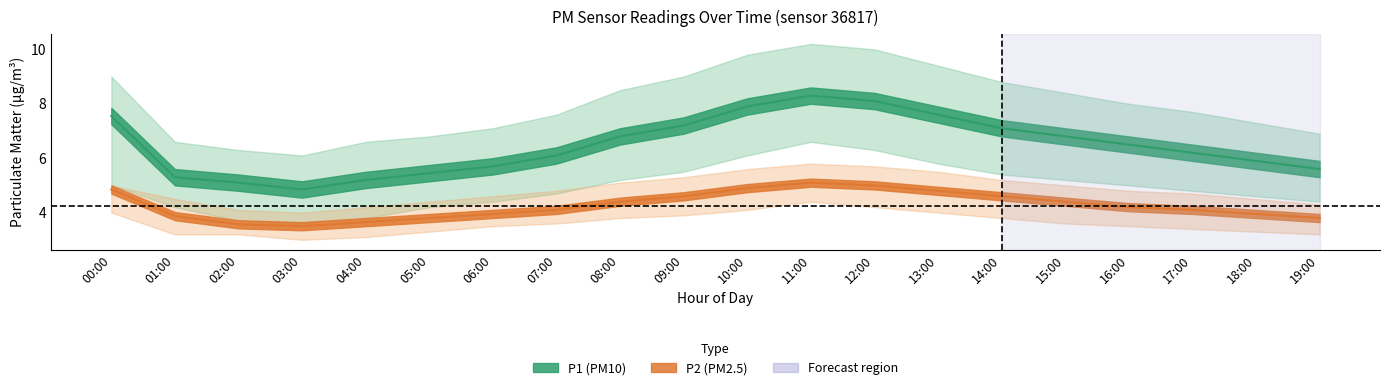

Which series has the widest spread of values?

P1_upper